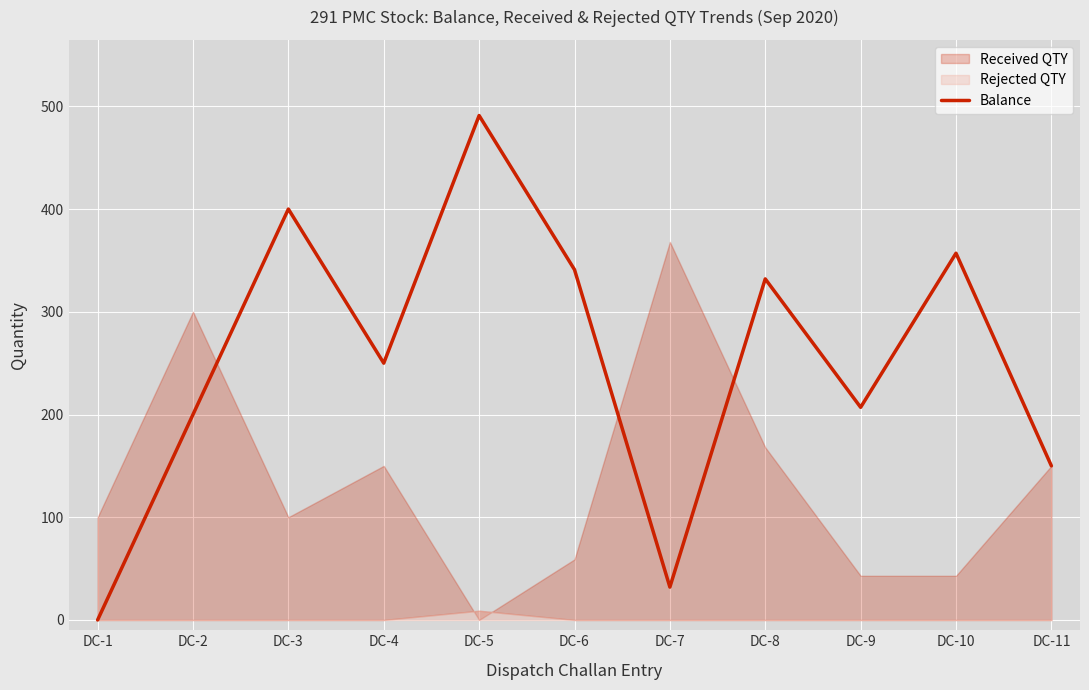

What is the value of the 9th point from the left?

207